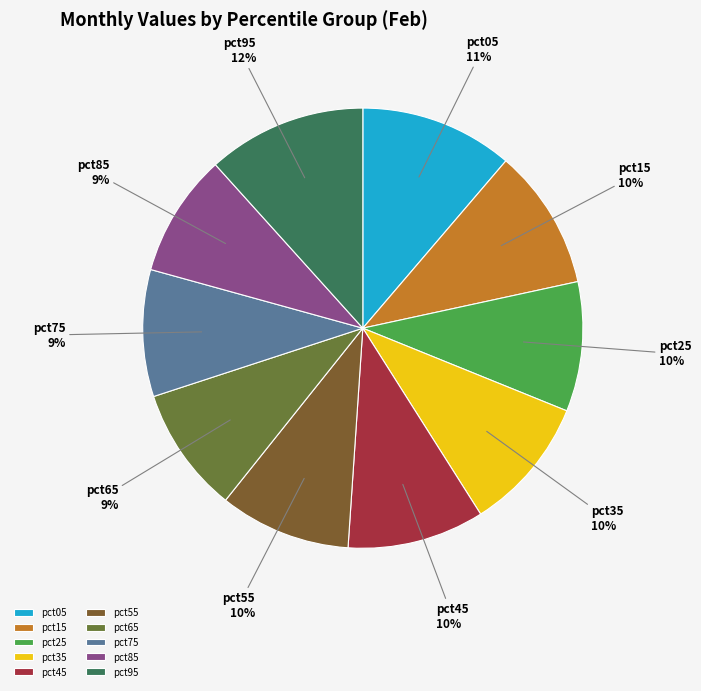

What is the ratio of the value at pct35 to the value at pct75?

1.1